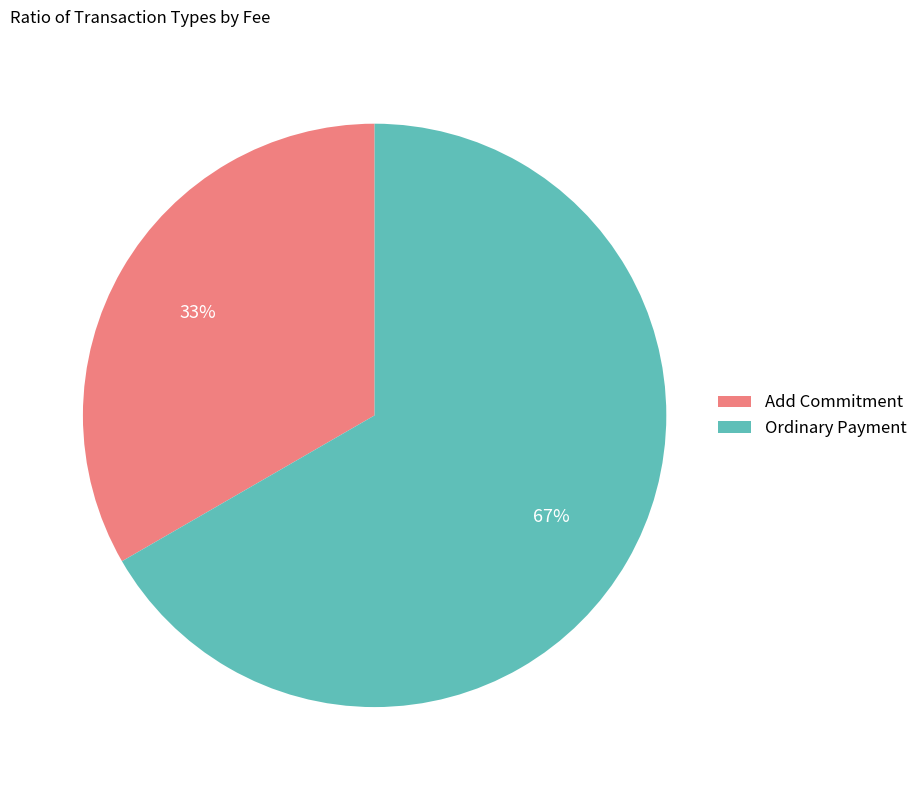

Combined, do Add Commitment and Ordinary Payment account for over 50%?

Yes